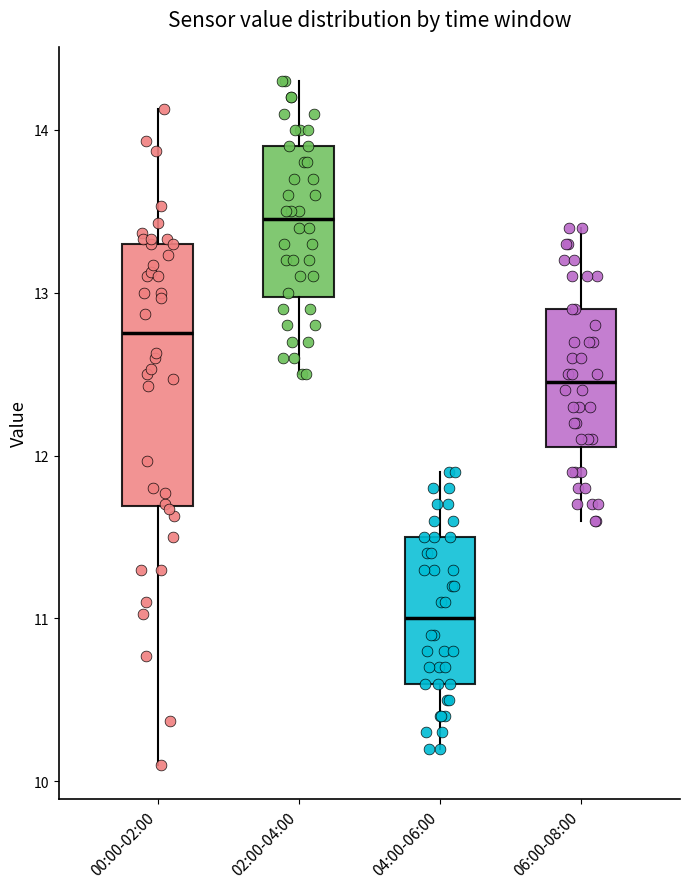

Which box has the highest median line?

02:00-04:00